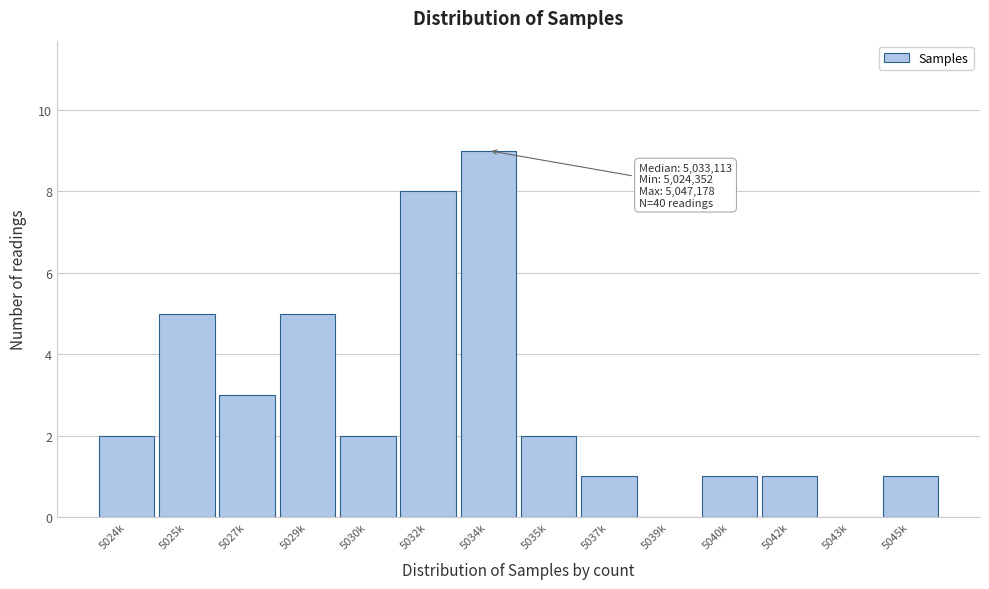

Reading right to left, what are all the values shown in this chart?

5045k=1	5043k=0	5042k=1	5040k=1	5039k=0	5037k=1	5035k=2	5034k=9	5032k=8	5030k=2	5029k=5	5027k=3	5025k=5	5024k=2